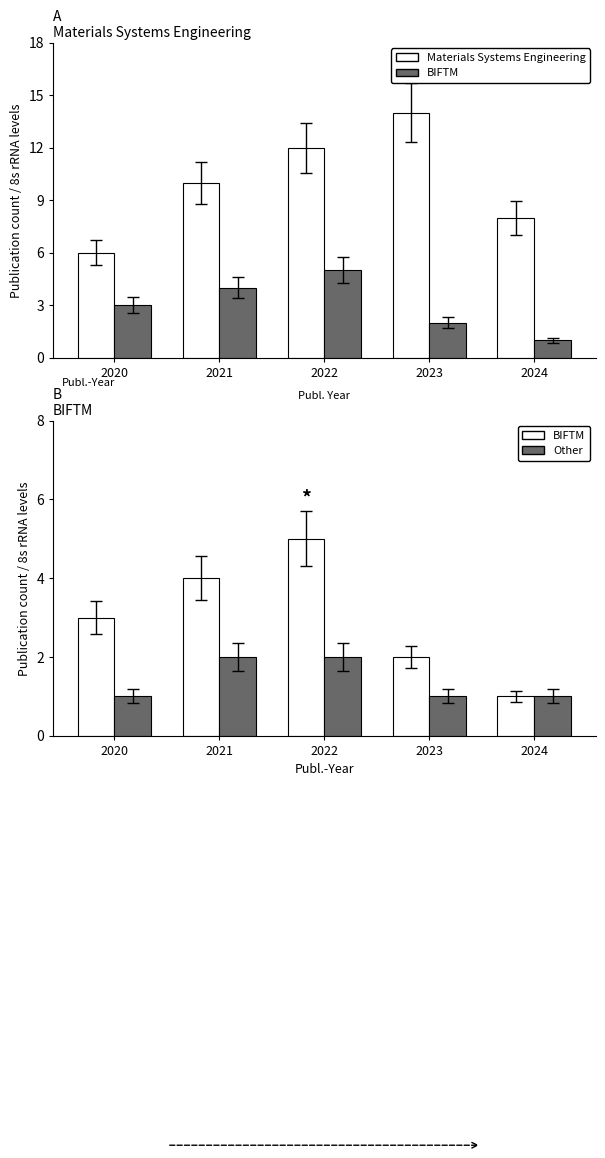

Count the number of data series in this chart.

3